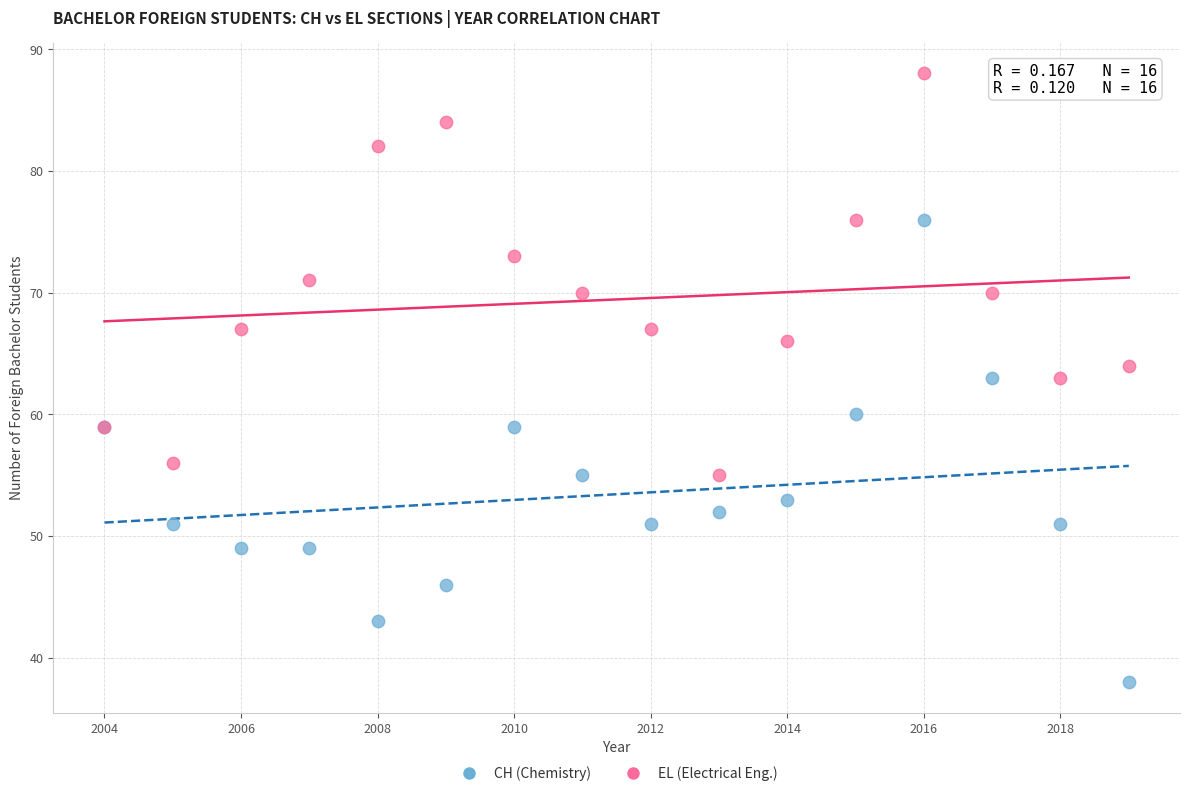

Which series reaches the minimum Y coordinate?

CH (Chemistry)